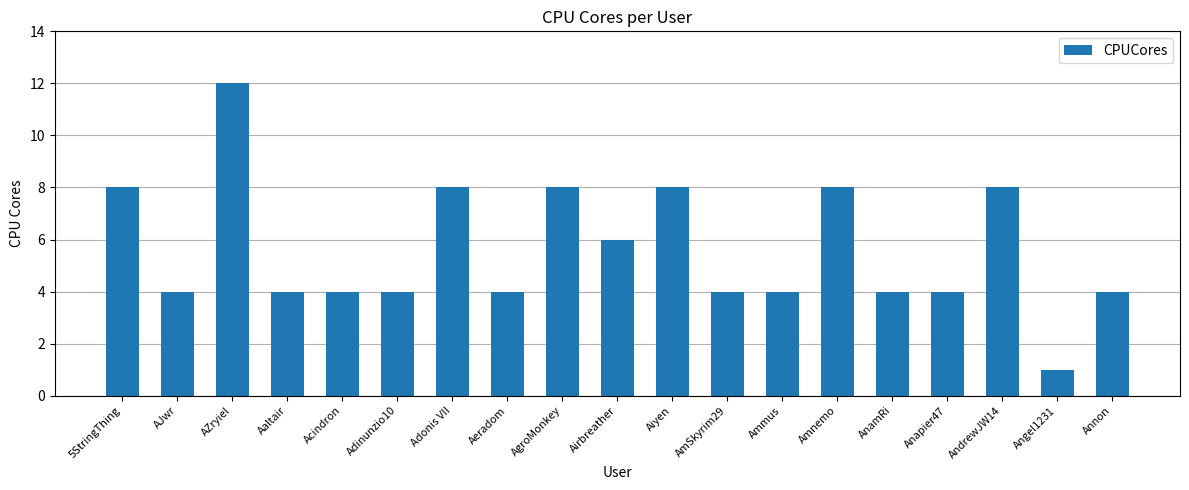

What is the sum of the values at AmSkyrim29 and AndrewJW14?

12